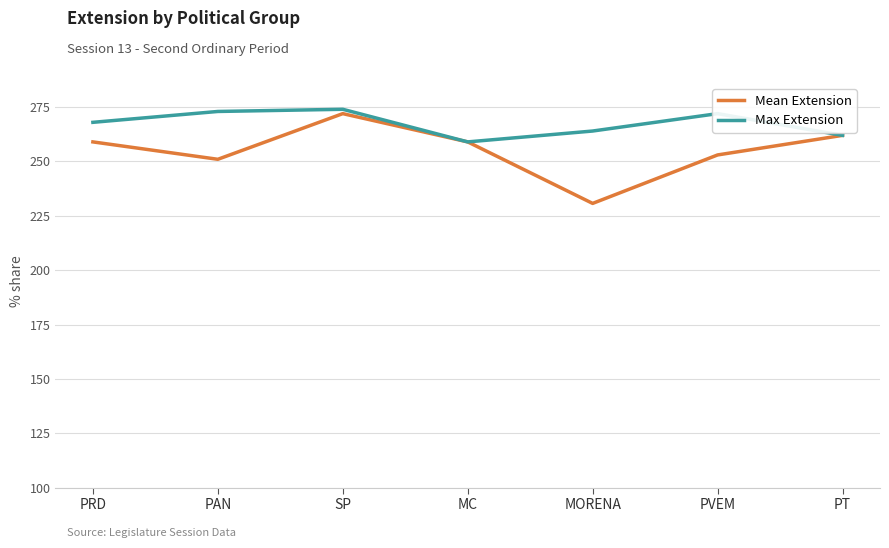

Reading left to right, list all the values displayed in this chart.

Mean Extension: PRD=259.0	PAN=251.0	SP=272.0	MC=259.0	MORENA=230.7	PVEM=253.0	PT=262.0
Max Extension: PRD=268.0	PAN=273.0	SP=274.0	MC=259.0	MORENA=264.0	PVEM=272.0	PT=262.0